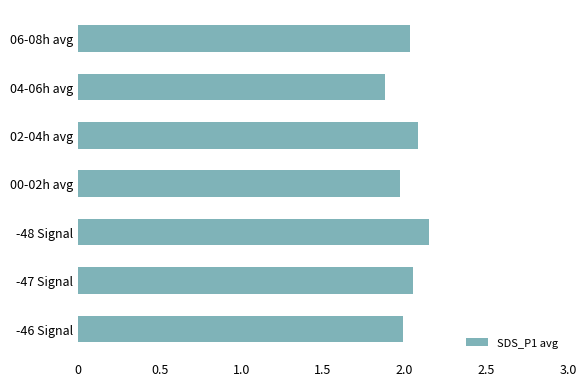

What is the minimum value shown in the chart?

1.9